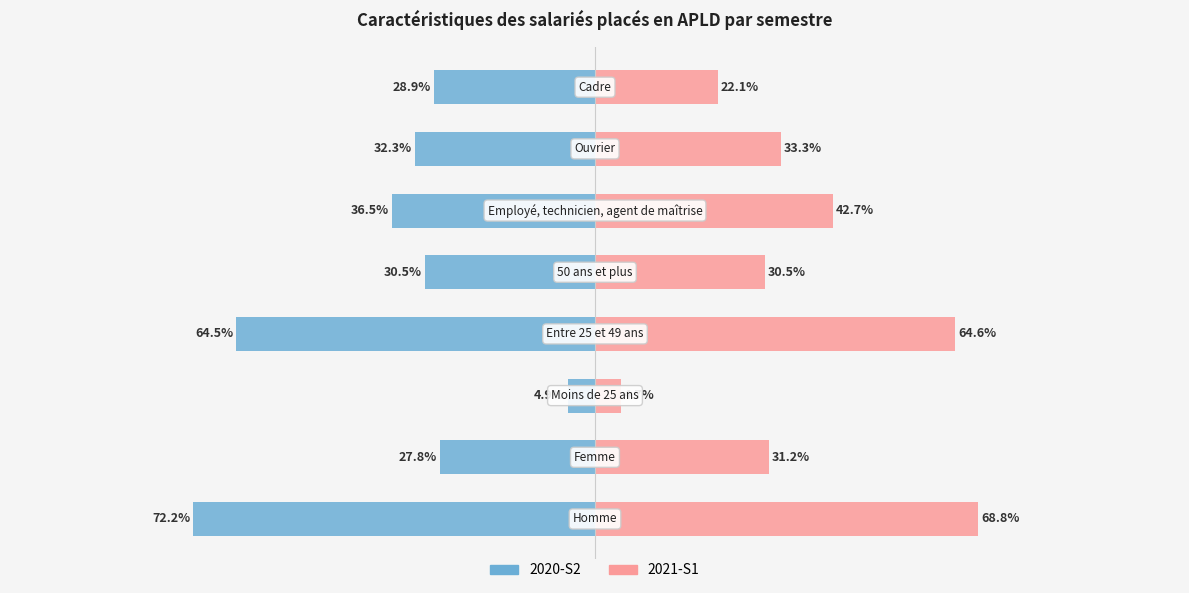

Rank the categories by 2021-S1 value from lowest to highest.

2, 7, 4, 1, 6, 5, 3, 0